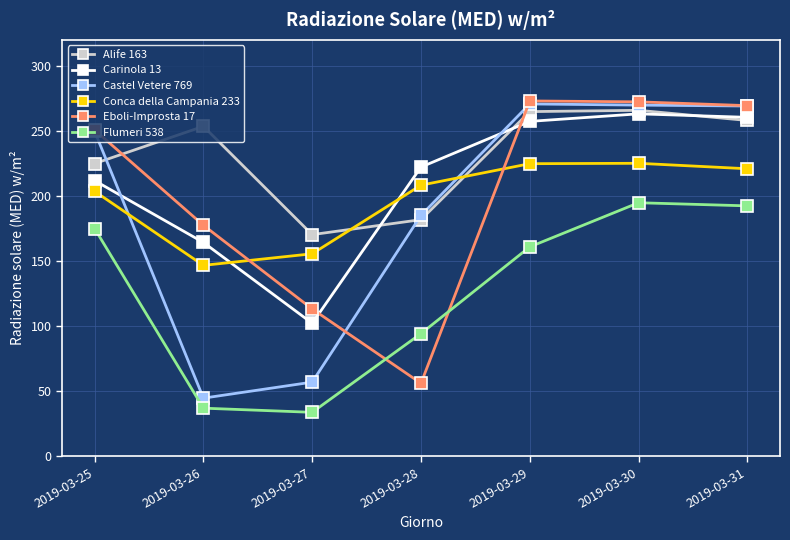

The Conca della Campania 233 series shows 389.1 at 2019-03-31. True or false?

False